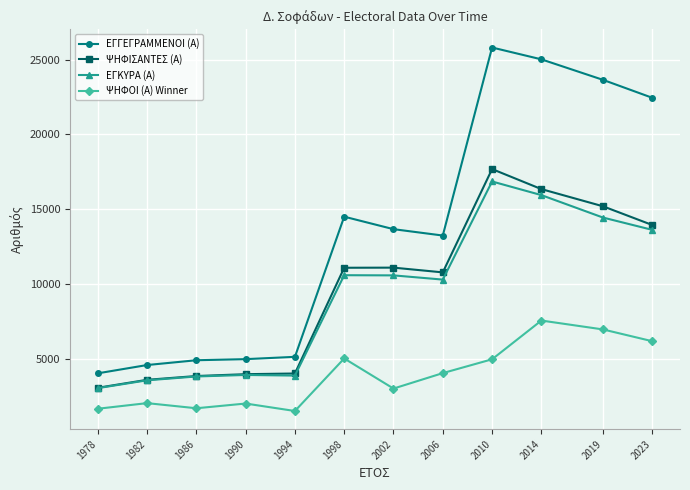

What is the total value across all series at 1994?

14485